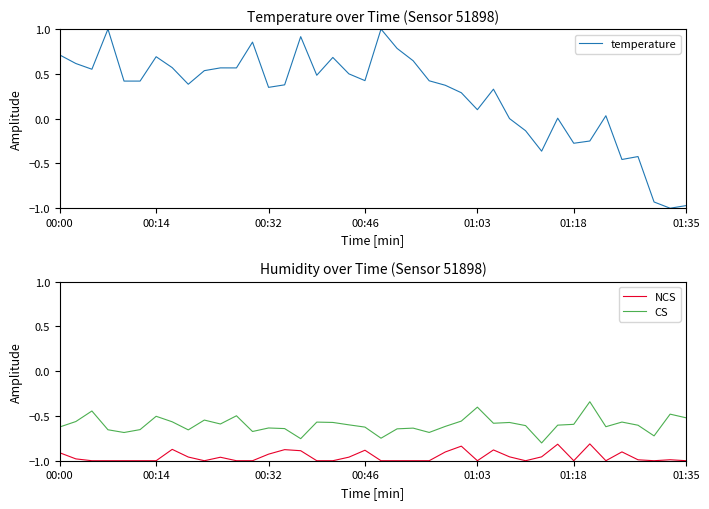

The value of NCS at 00:46 is -1.4. True or false?

False